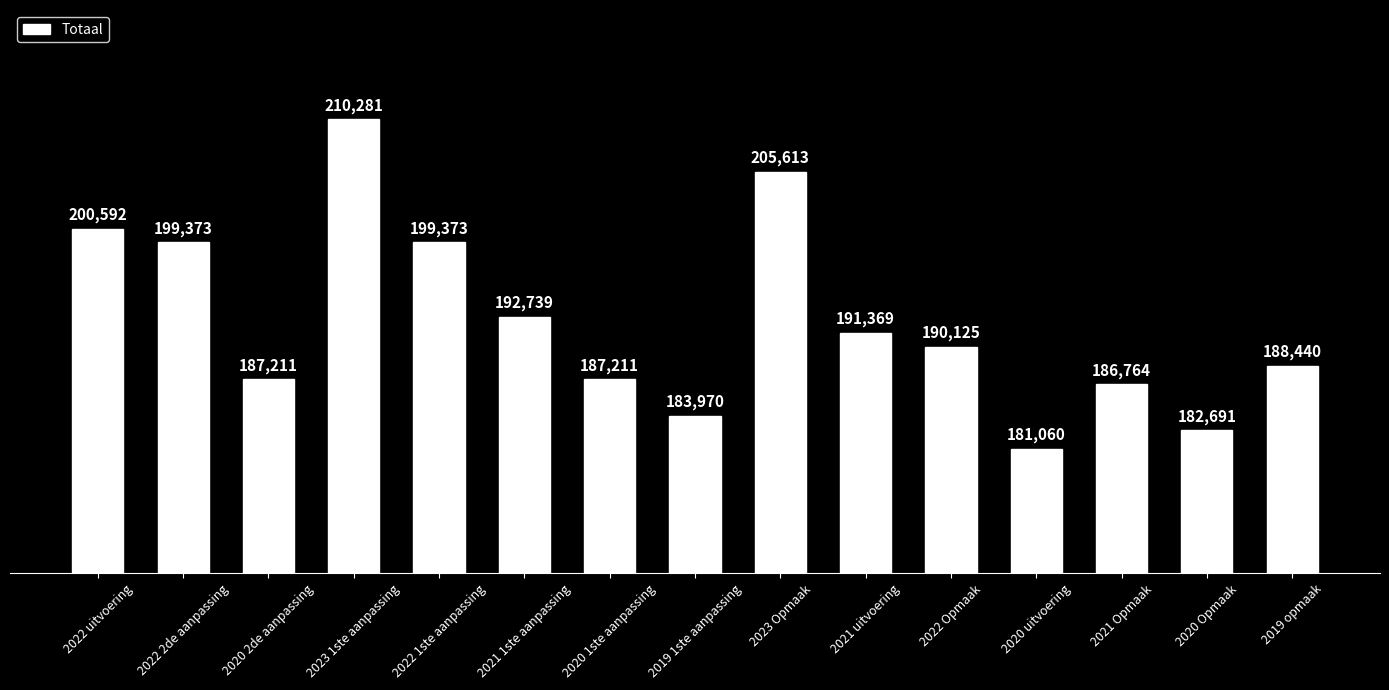

What is the change in value from 2021 Opmaak to 2020 Opmaak?

-4073